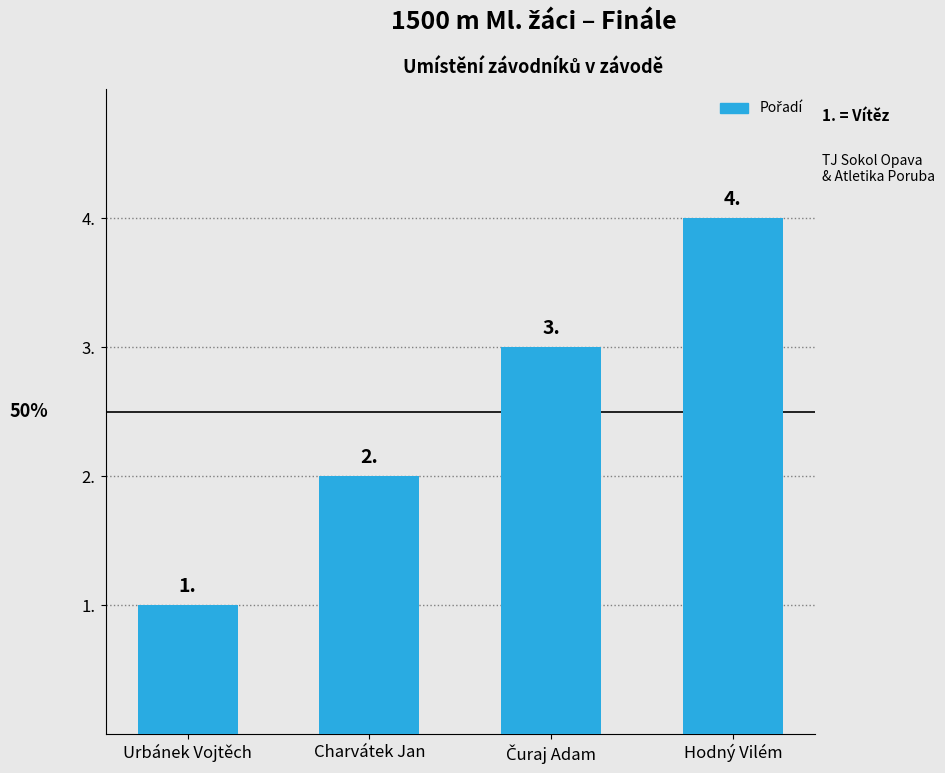

Where is the data nearest to the value 2?

Charvátek Jan